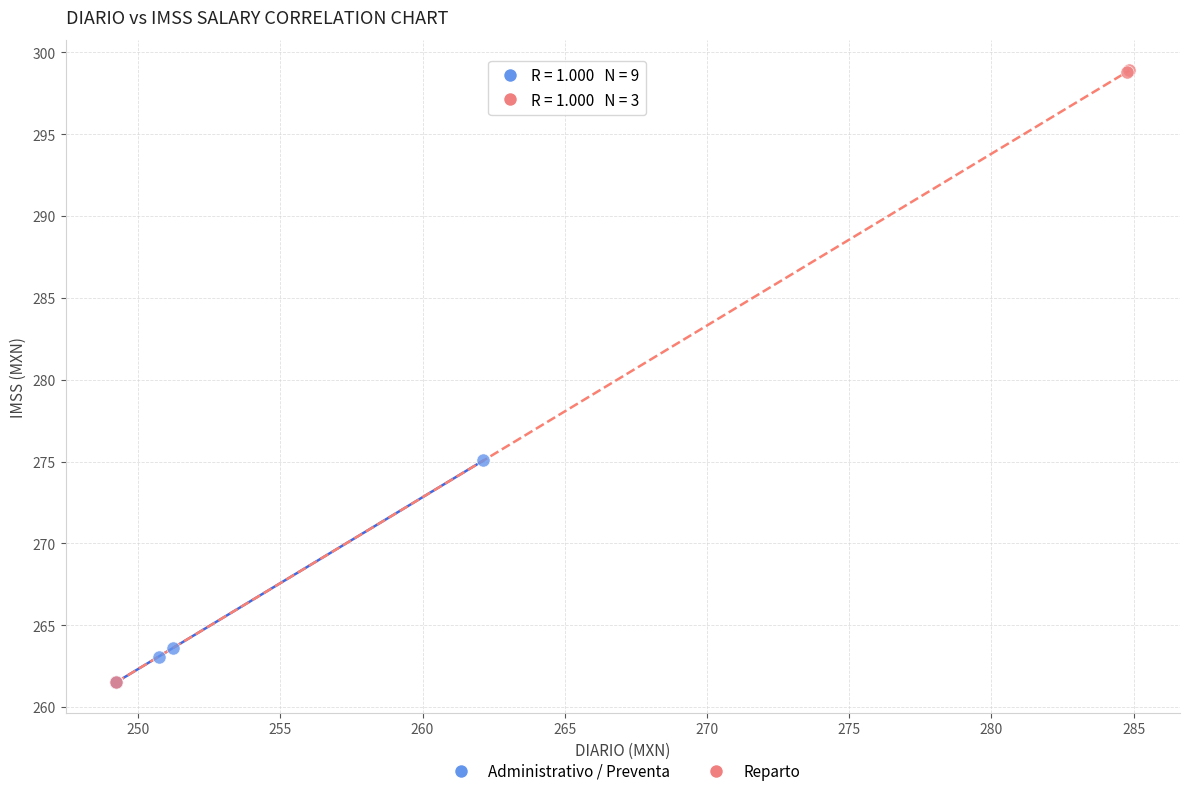

What are all the series names shown in the legend?

Administrativo / Preventa, Reparto